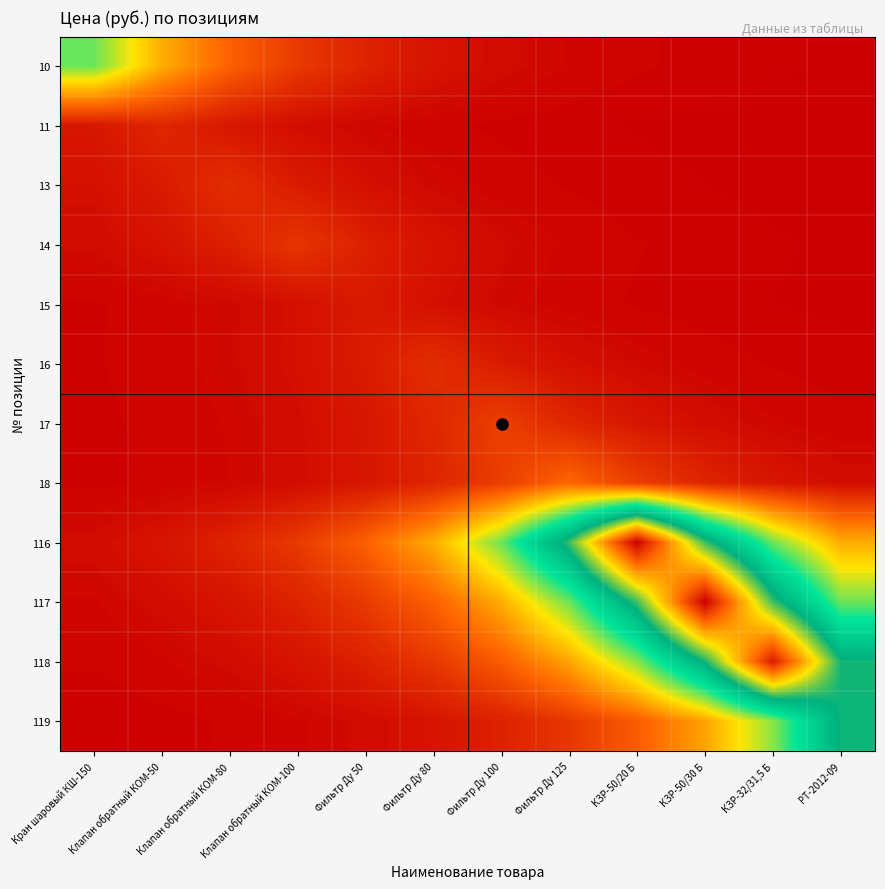

How many data points does each series have?

12